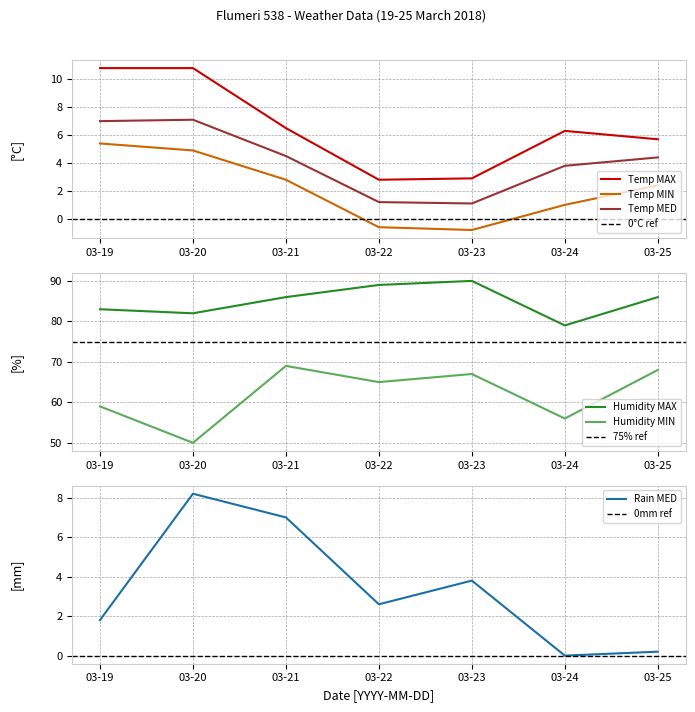

How many values in Temp MIN are below zero?

2